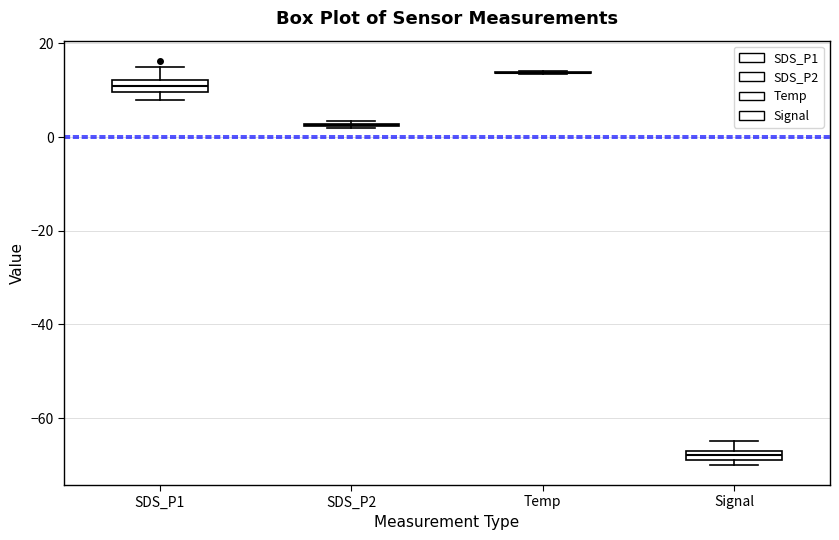

Where is the lower edge of the box for Signal on the y-axis? The values are not printed on the chart, so give them approximately, as read against the axis.

-68